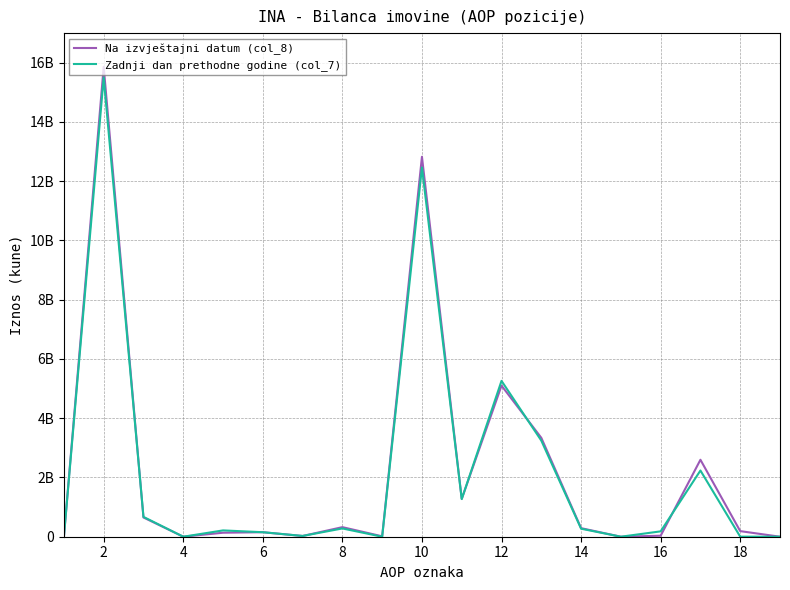

What are all the series names shown in the legend?

Na izvještajni datum (col_8), Zadnji dan prethodne godine (col_7)